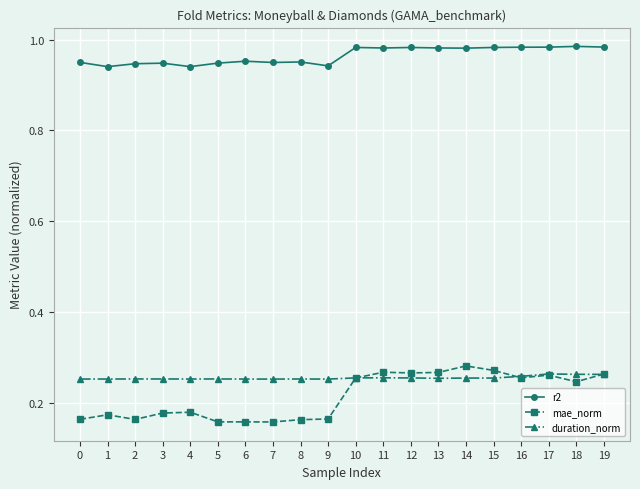

True or false: r2 has a value of 1.6 at 16.

False